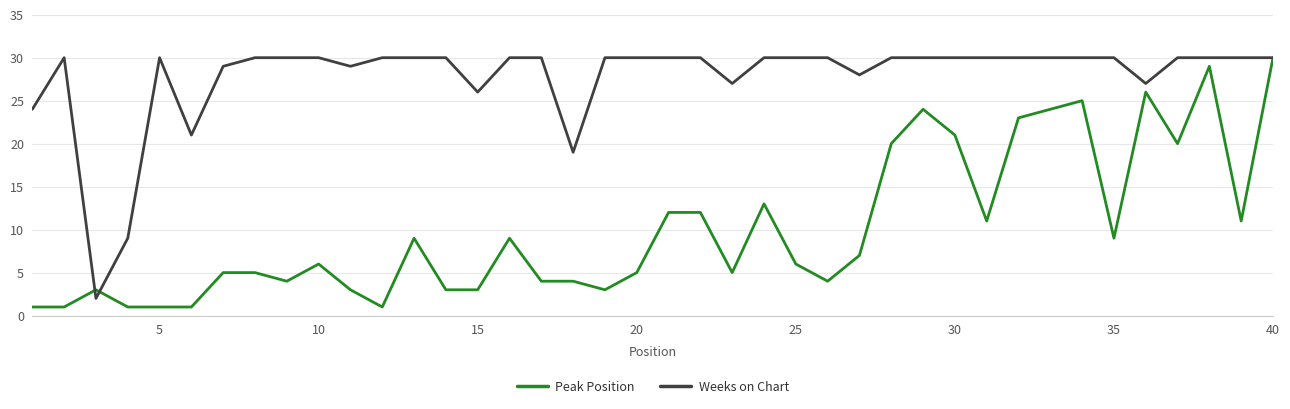

What is the maximum value shown in the chart?

30